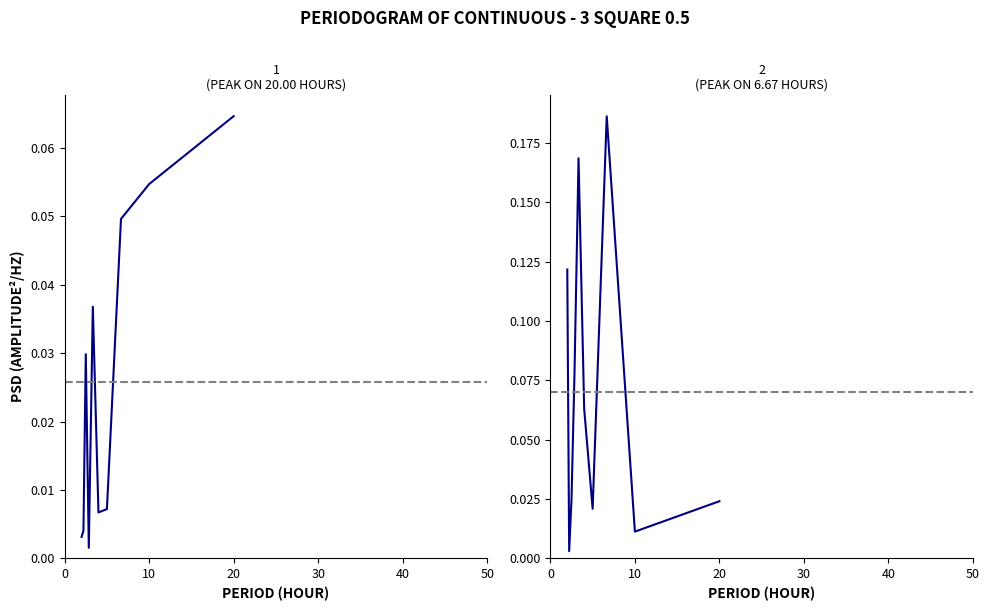

How many data points does each series have?

10